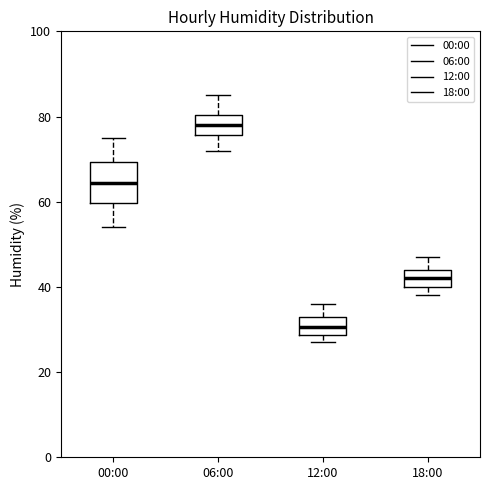

Which box's median line is the lowest?

12:00